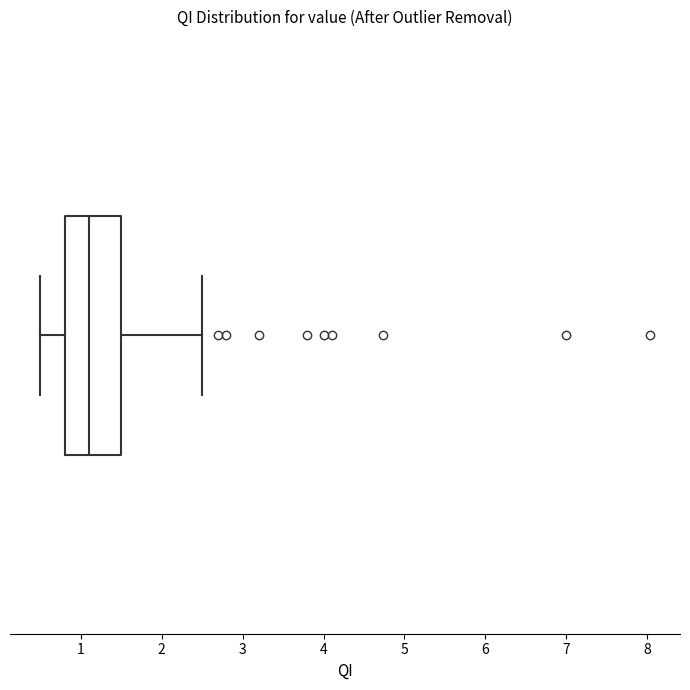

Transcribe this box plot: give where the median line is, the range the box spans, and where the two whiskers end, as read against the x-axis. The values are not printed on the chart, so give them approximately, as read against the axis.

median 1.1, box 0.8 to 1.5, whiskers 0.5 to 2.5